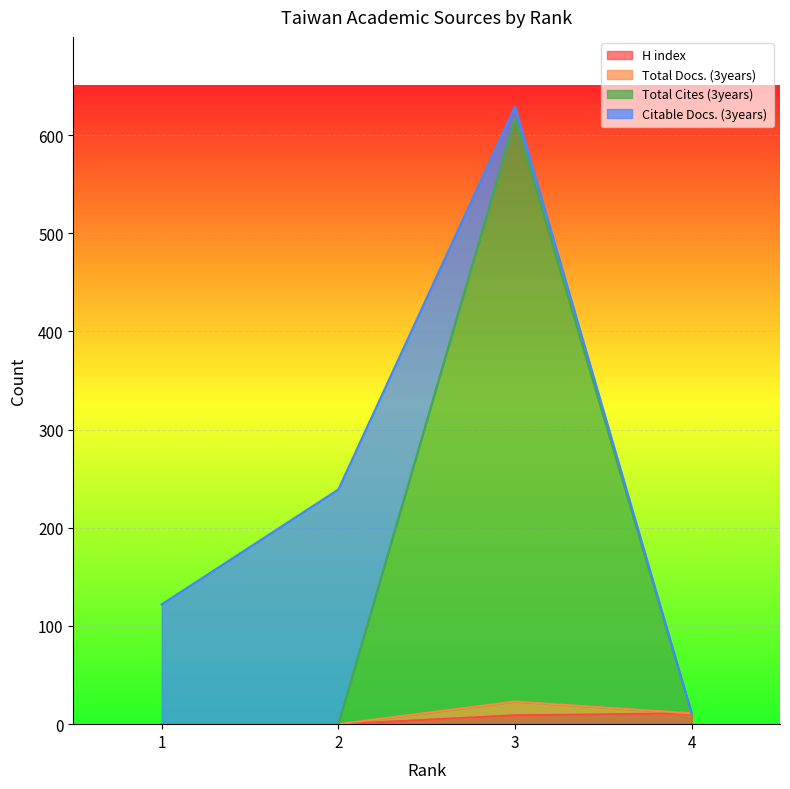

How many data points does each series have?

4